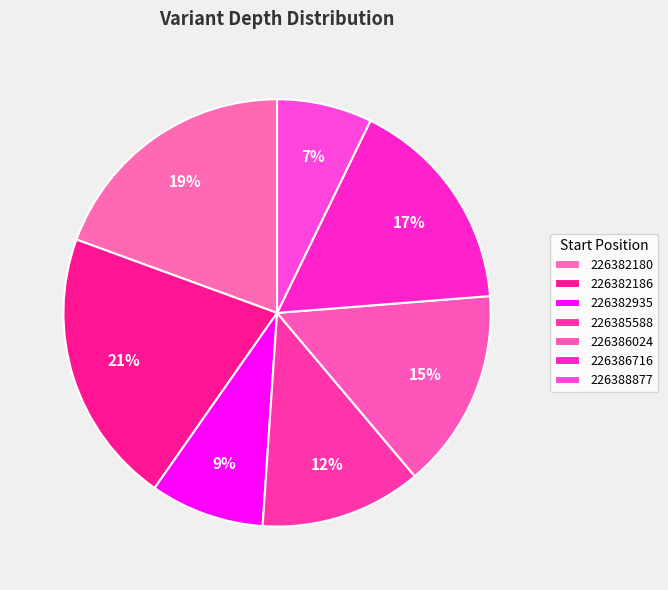

What is the smallest slice in the pie chart?

226388877